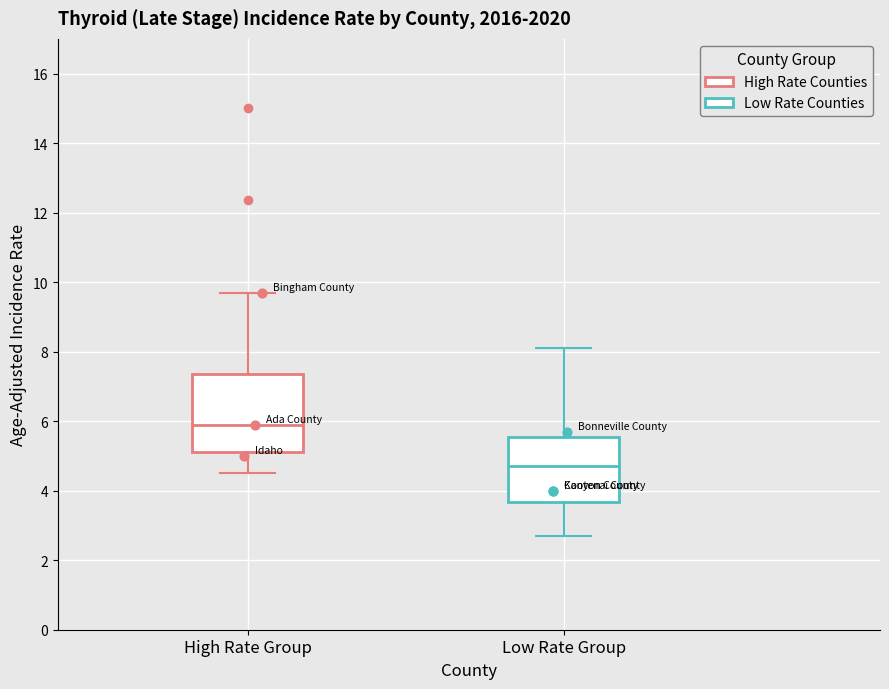

Which box has the highest median line?

High Rate Group